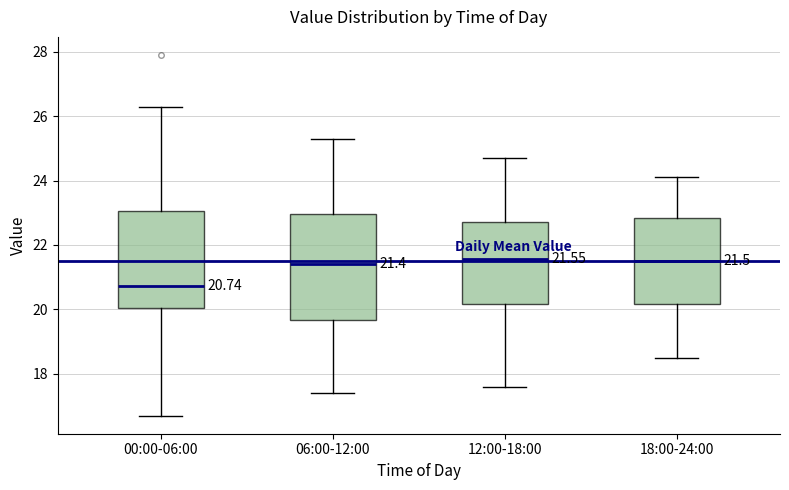

Comparing the boxes themselves (not the whiskers), which one is the tallest?

06:00-12:00